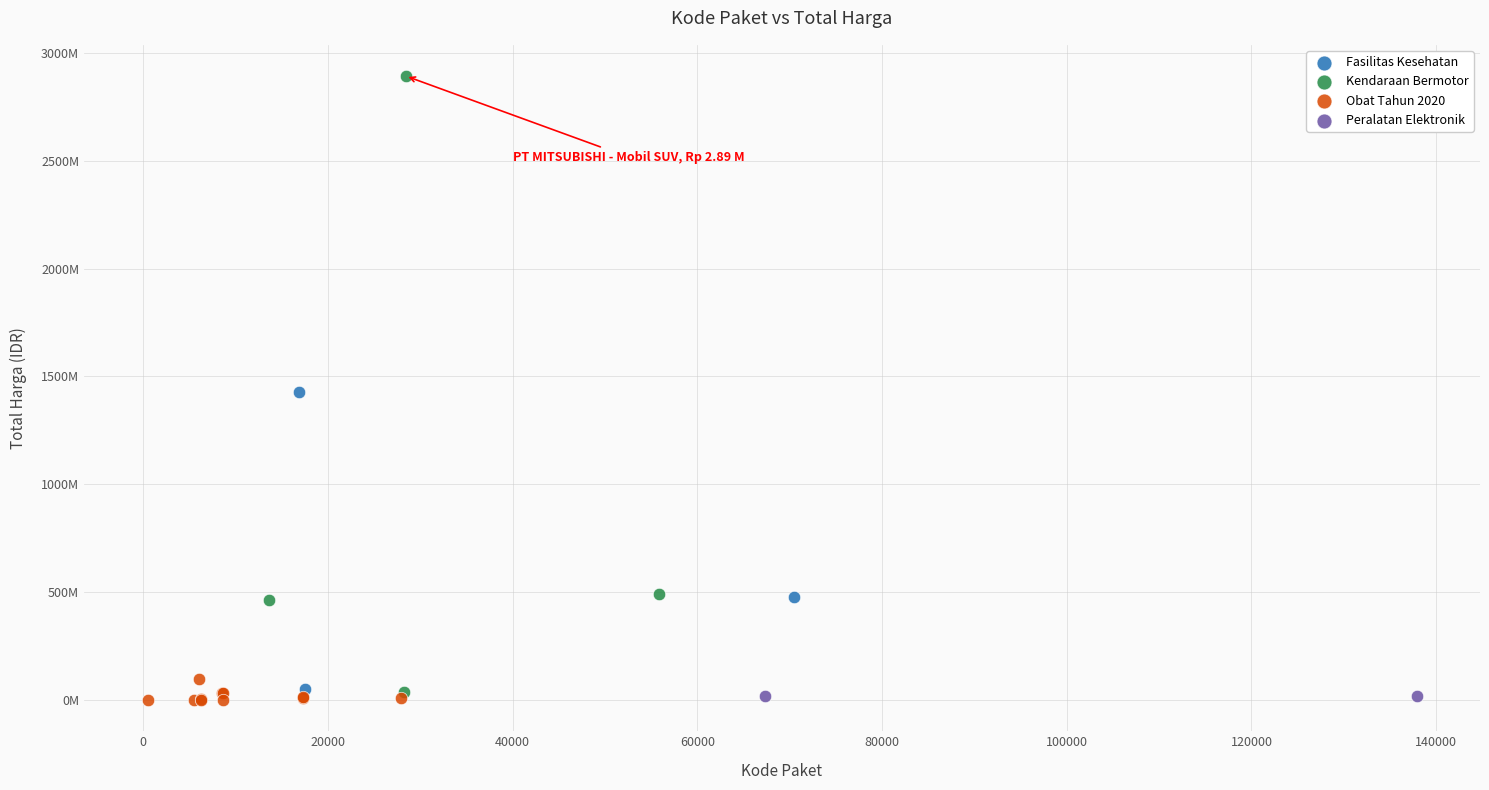

What are all the series names shown in the legend?

Fasilitas Kesehatan, Kendaraan Bermotor, Obat Tahun 2020, Peralatan Elektronik